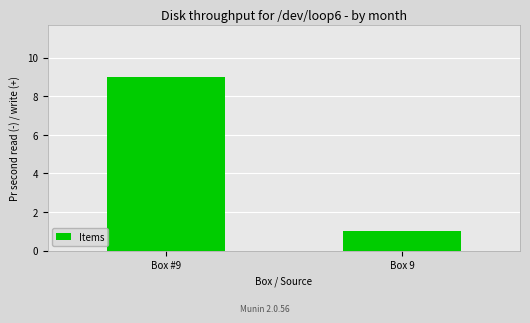

Are the bars horizontal?

No